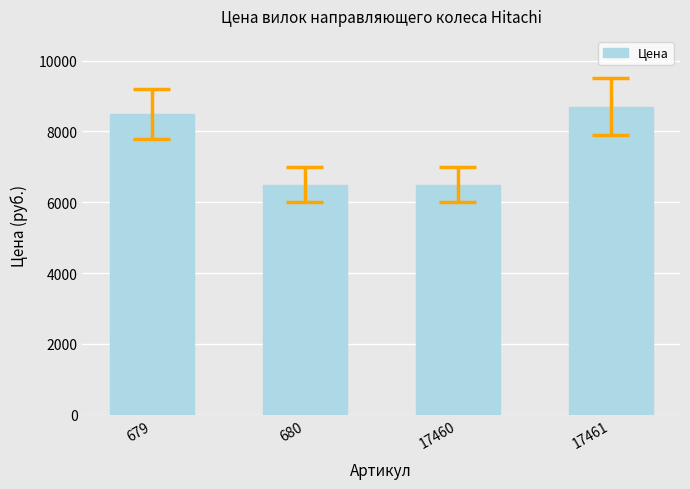

What is the value of the 3rd bar from the left?

6500